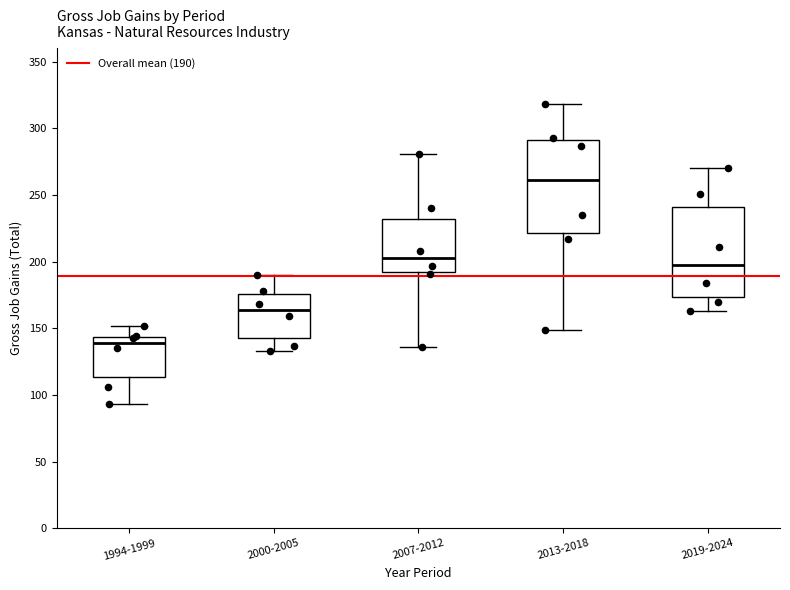

Which box has the lowest median line?

1994-1999